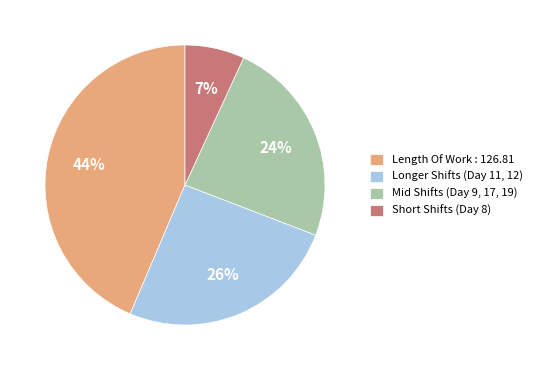

Is it true that Length Of Work : 126.81 is 44% of the pie?

True